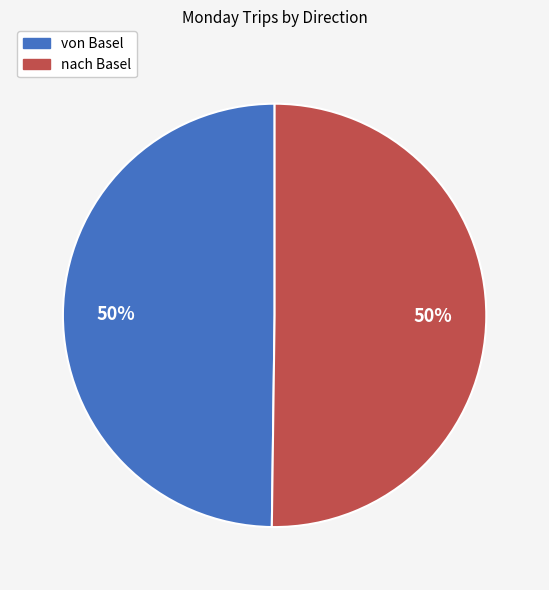

What is the ratio of the value at von Basel to the value at nach Basel?

1.0